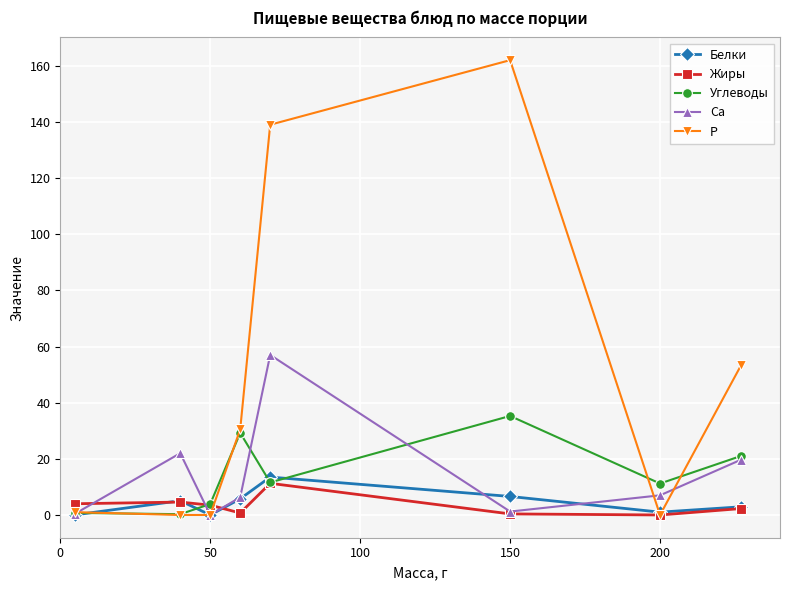

Which series has the largest range (max minus min)?

Р